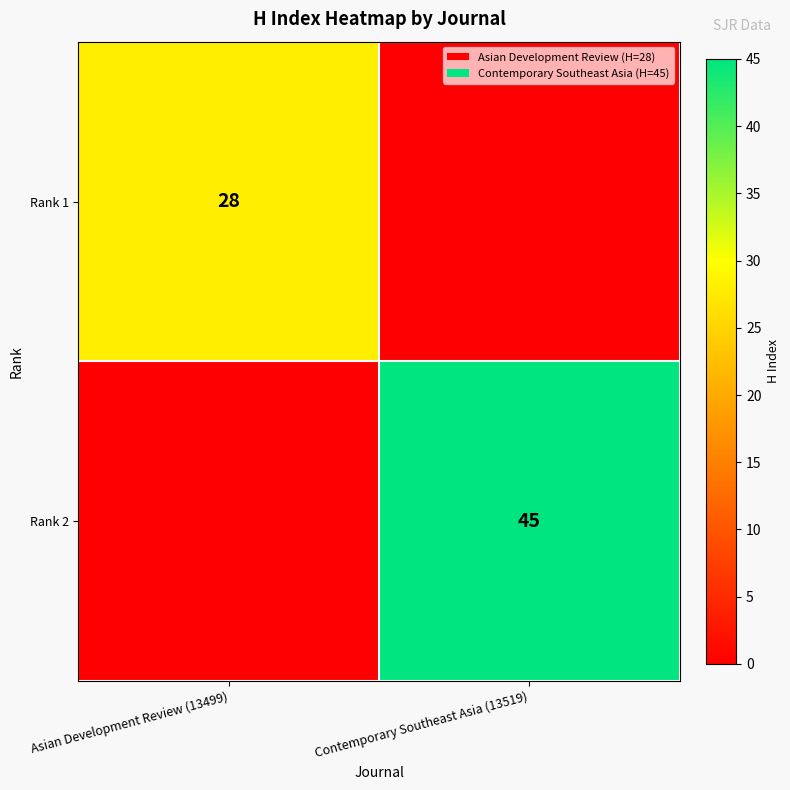

The Rank 2 series shows 45 at Contemporary Southeast Asia (13519). True or false?

True